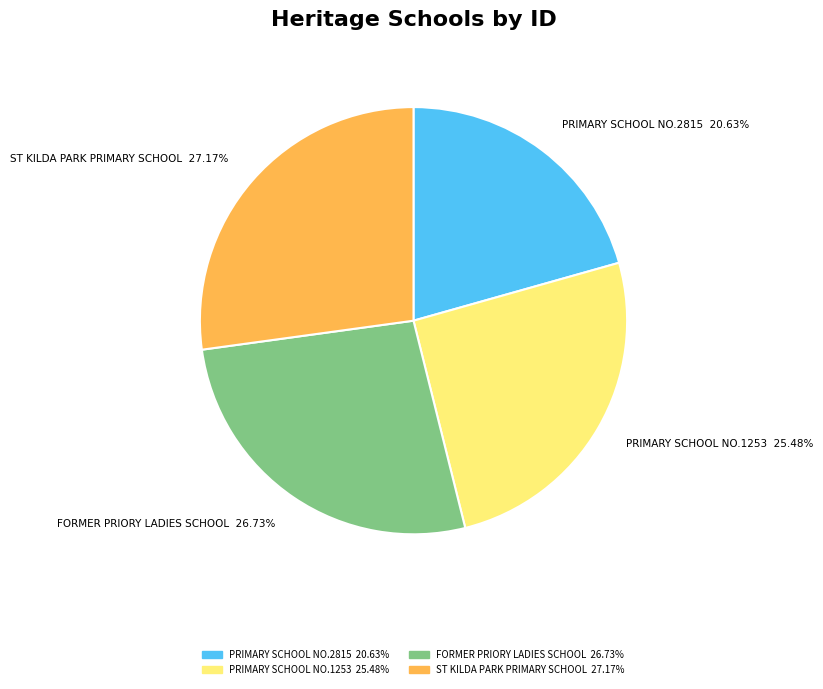

What percentage do FORMER PRIORY LADIES SCHOOL and ST KILDA PARK PRIMARY SCHOOL together represent?

53.9%